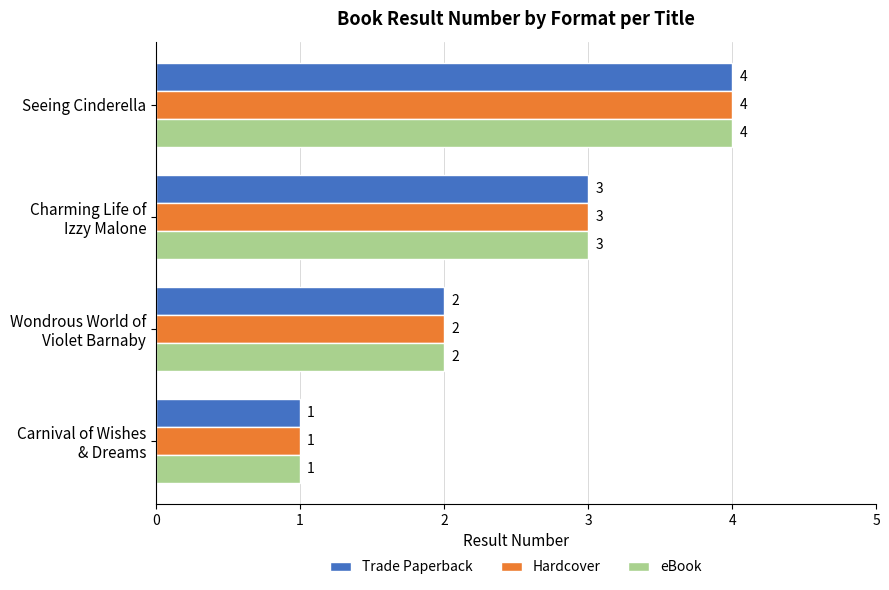

What is the difference between the maximum and minimum values in the eBook series?

3